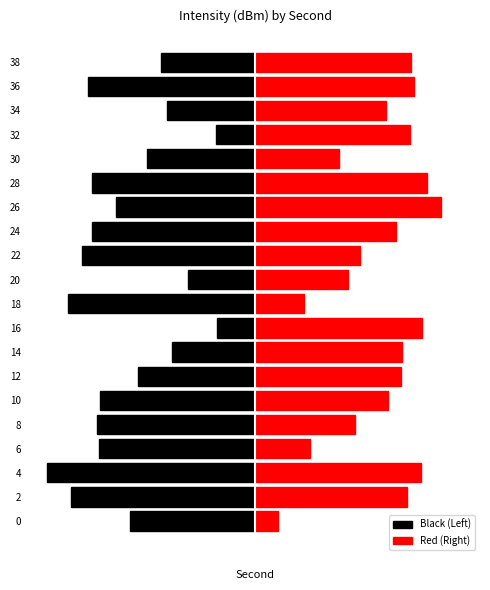

Reading left to right, extract all data points from this chart.

Black (Left): -3.9	-5.8	-6.5	-4.9	-5.0	-4.9	-3.7	-2.6	-1.2	-5.9	-2.1	-5.4	-5.1	-4.4	-5.1	-3.4	-1.2	-2.8	-5.3	-3.0
Red (Right): 0.7	4.8	5.2	1.7	3.1	4.2	4.6	4.6	5.2	1.5	2.9	3.3	4.4	5.8	5.4	2.6	4.8	4.1	5.0	4.9